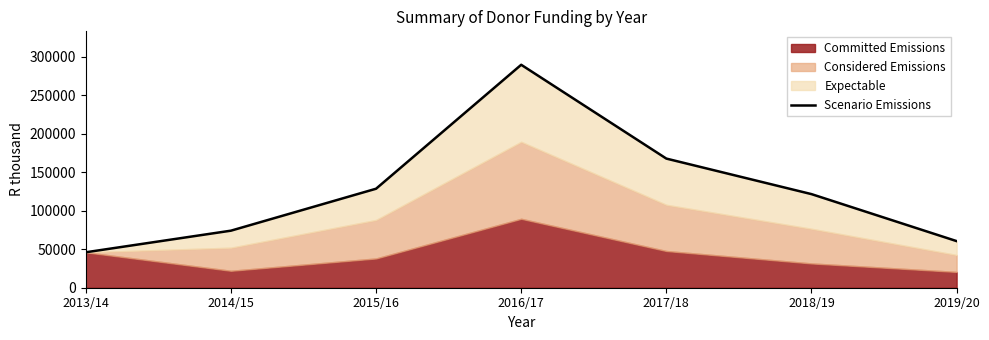

True or false: the data shows 9277 at 2013/14.

False